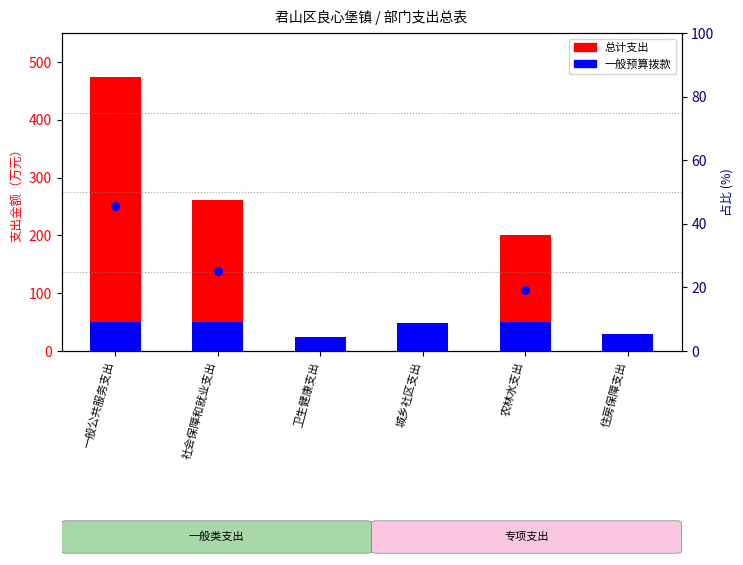

What is the total value across all series at 农林水支出?

269.3